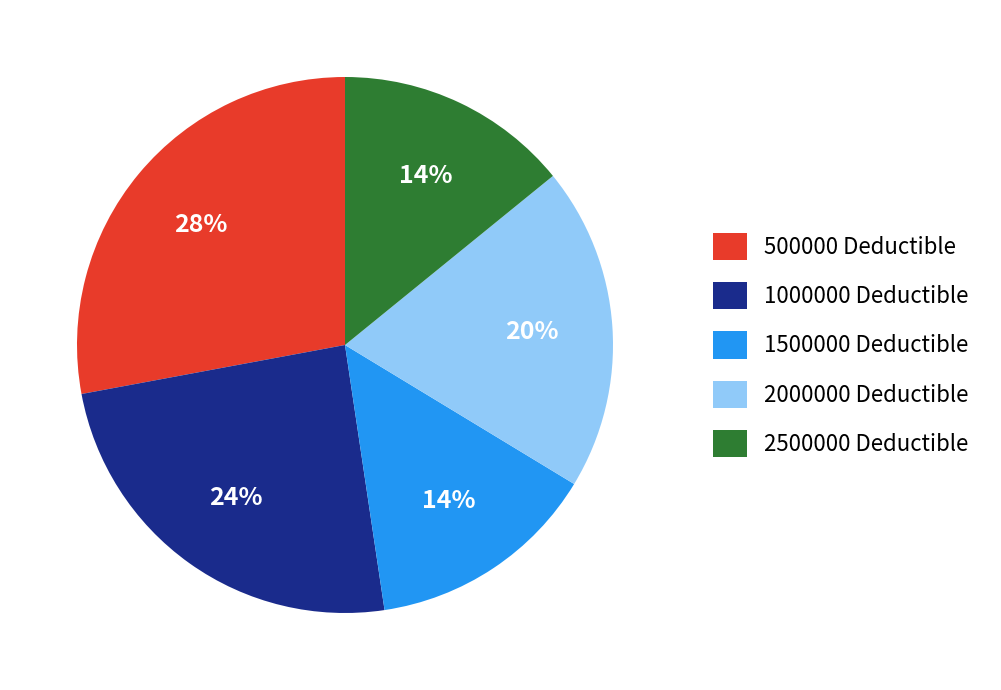

Is the sum of 2500000 Deductible and 500000 Deductible greater than half?

No